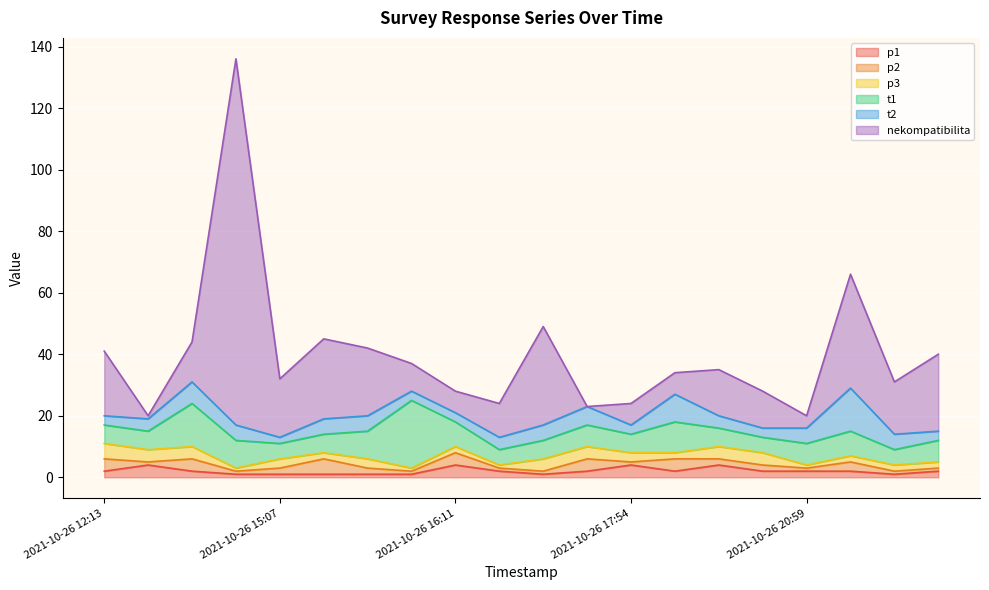

True or false: t1 has a value of 5 at 2021-10-26 15:03.

False